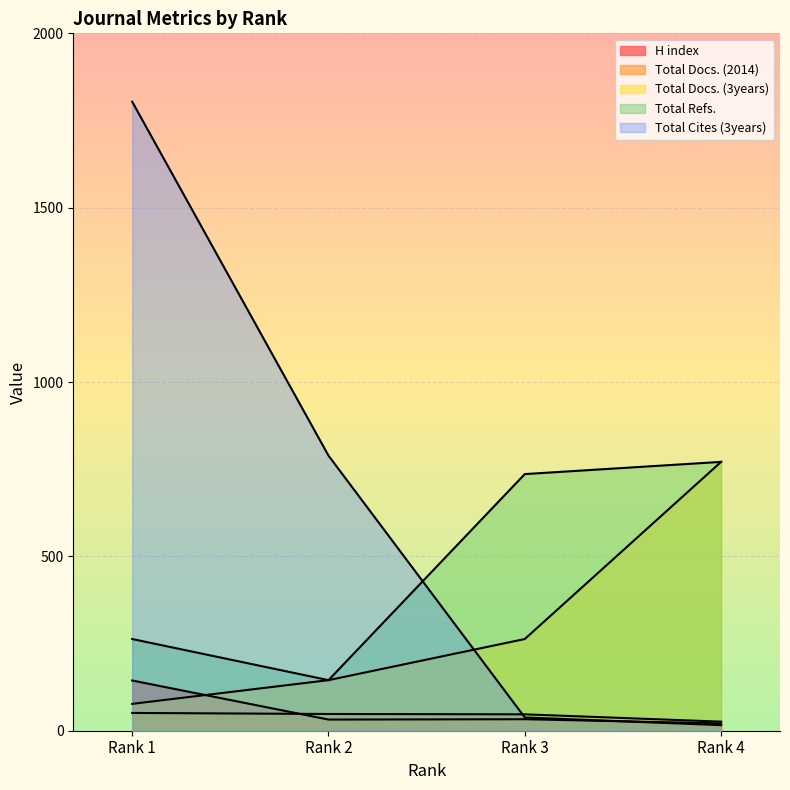

True or false: Total Docs. (3years) has more than 2 interior local peaks.

False